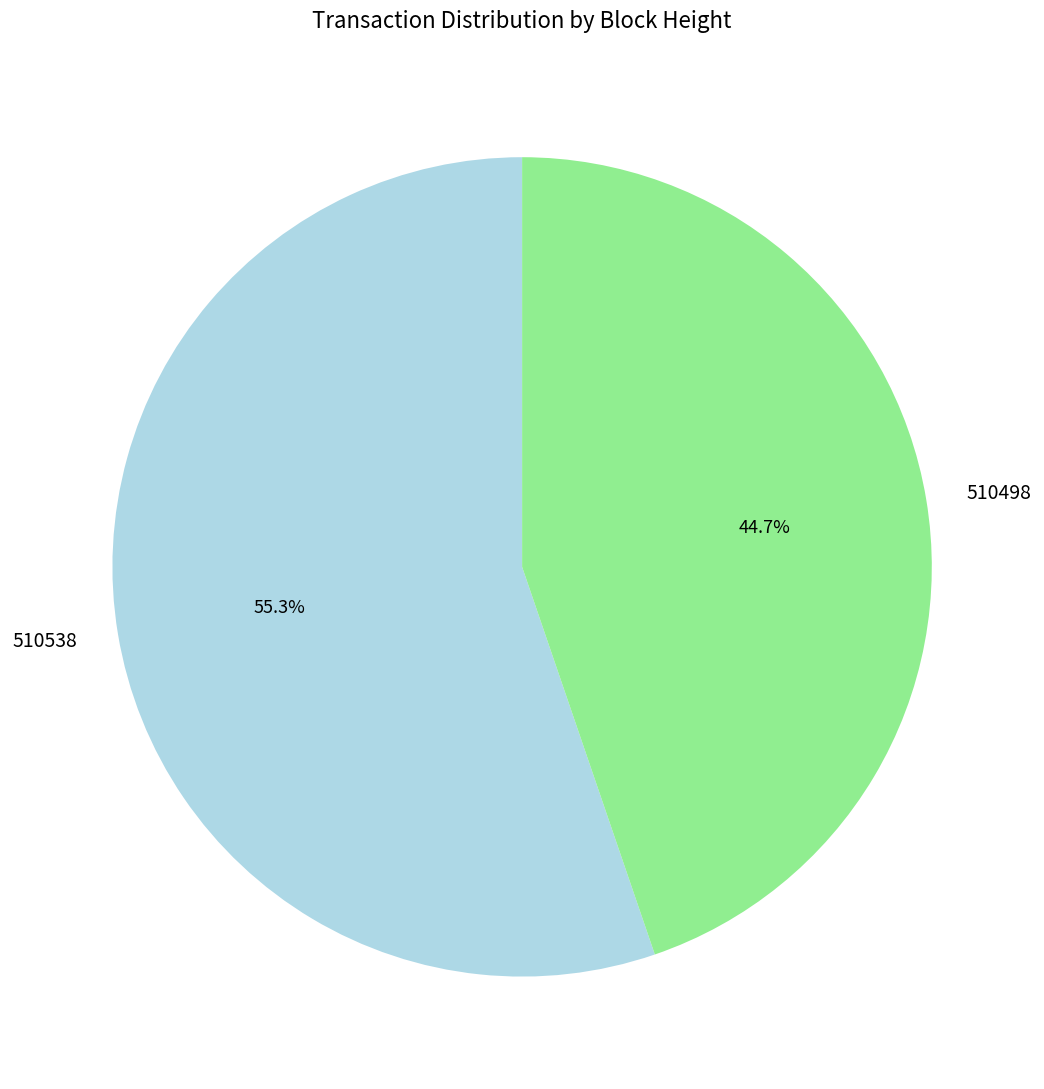

Is the sum of 510498 and 510538 greater than half?

Yes